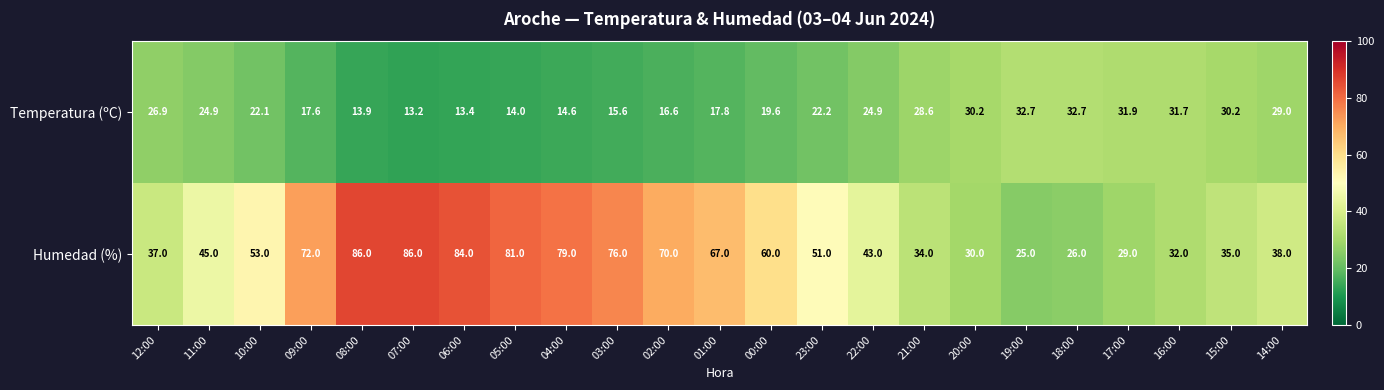

Which series has the largest total across all categories?

Humedad (%)